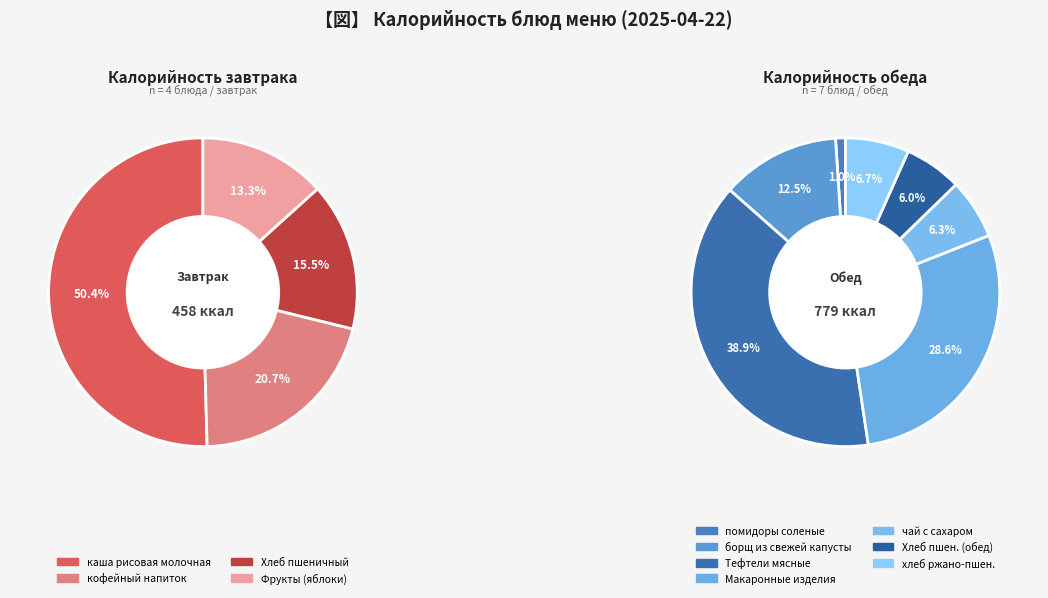

Which slice is the smallest?

помидоры соленые